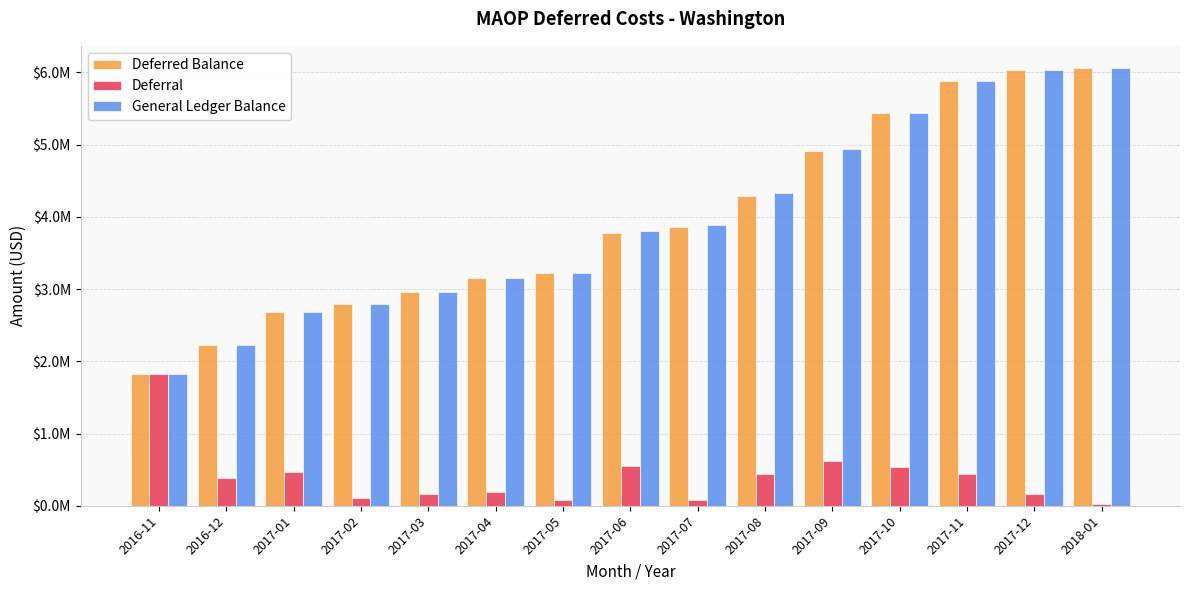

What position from the left is 2017-09?

11